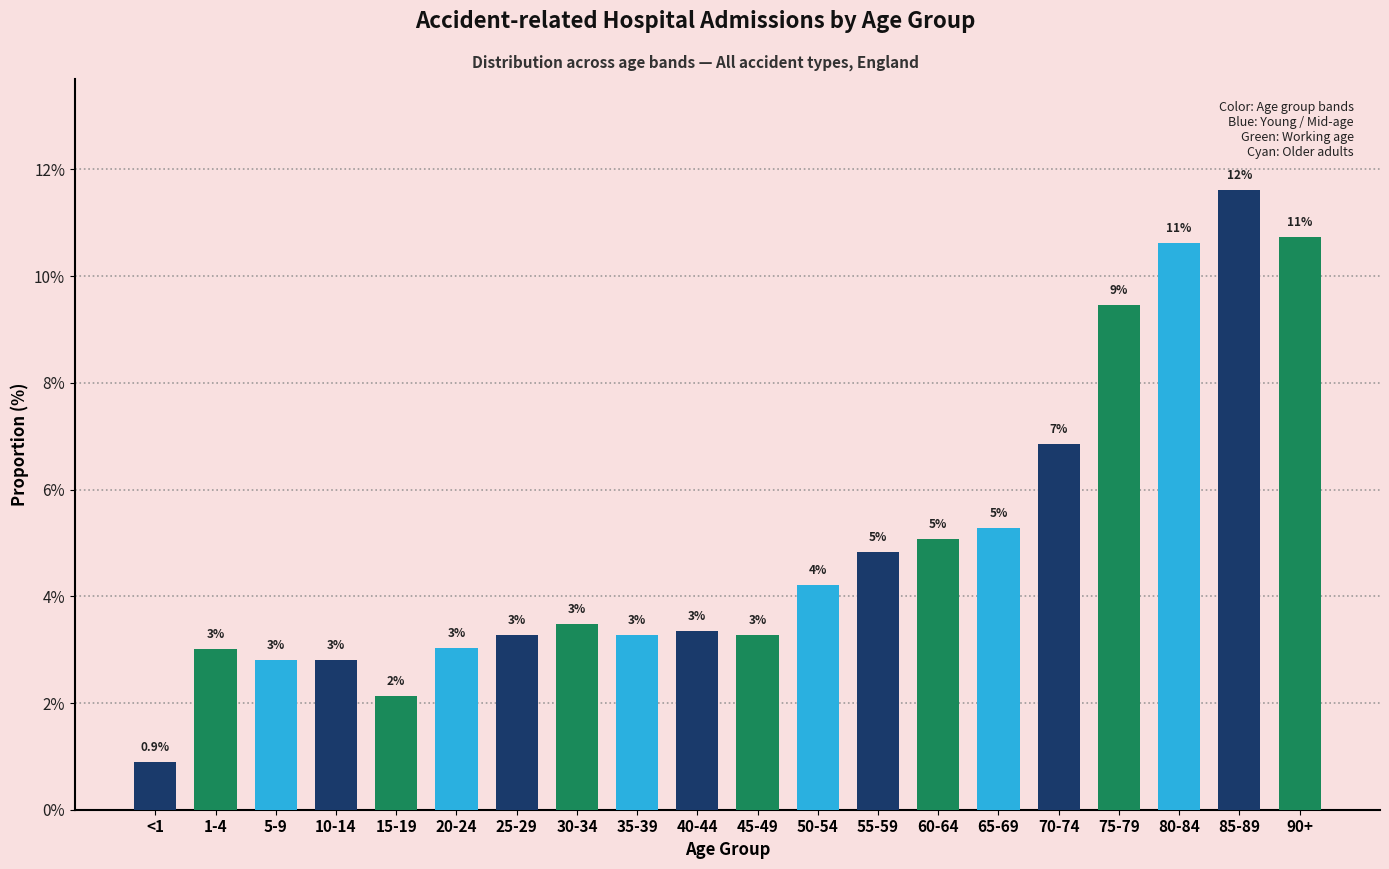

What is the sum of the values at 20-24 and 1-4?

6.0